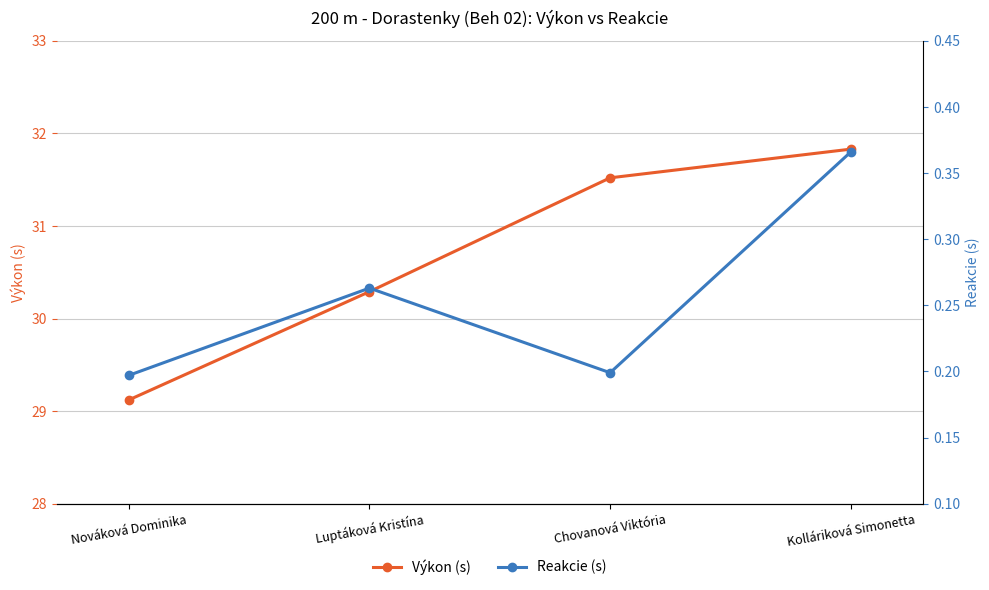

Between Nováková Dominika and Kolláriková Simonetta, which series saw the biggest shift?

Výkon (s)